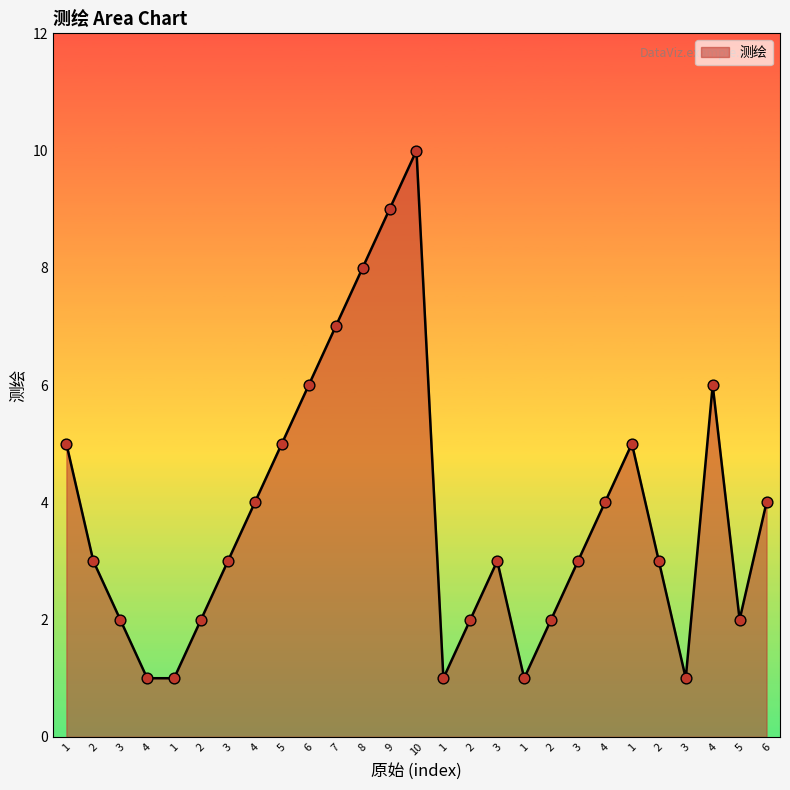

Approximately how many times larger is the value at 1 compared to 4?

1.0